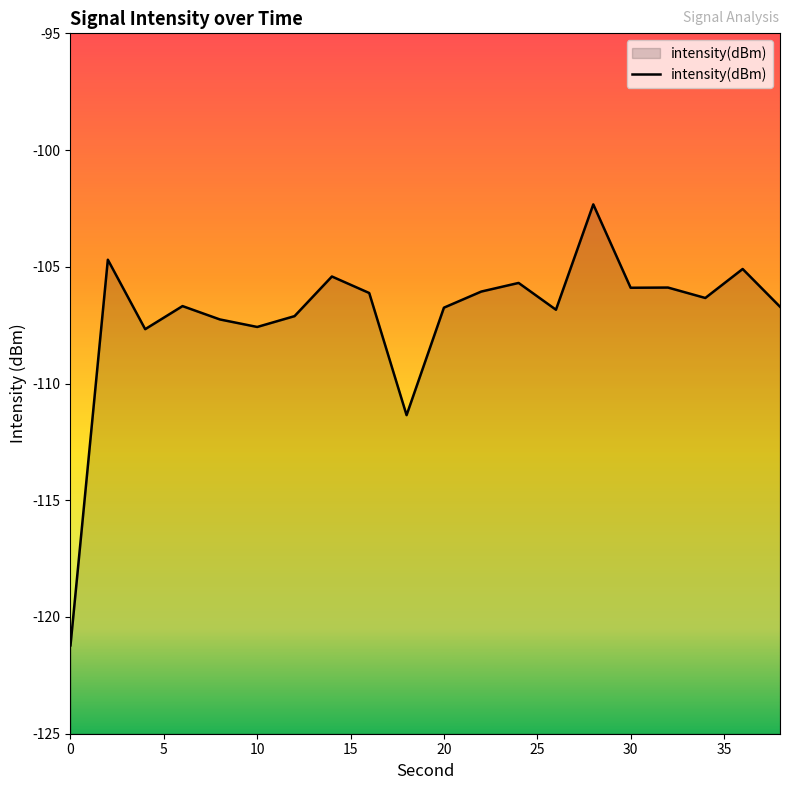

Does the chart display data point markers on the line(s)?

No